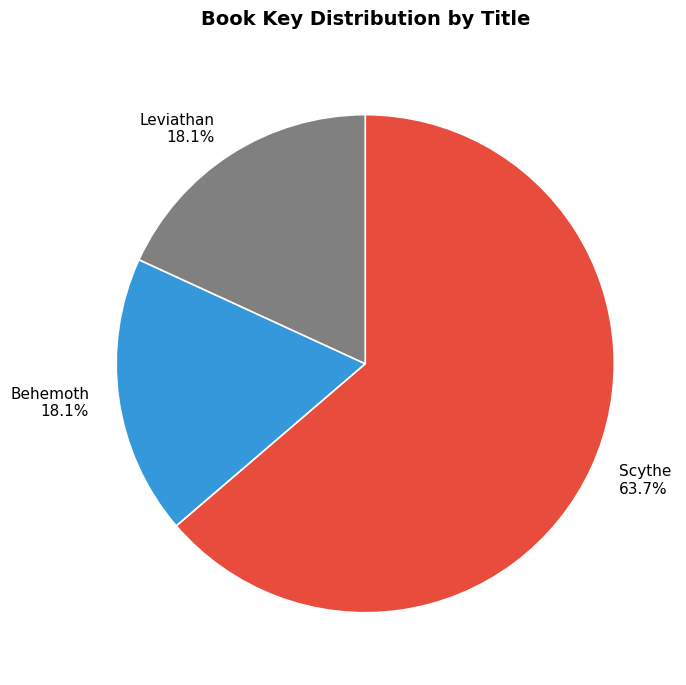

To the nearest percent, what percentage of the pie is Scythe?

64%